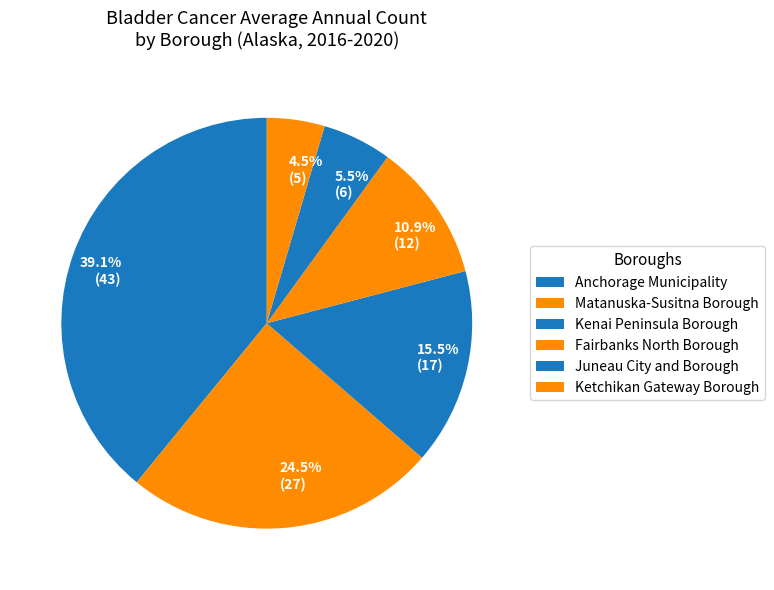

Between Ketchikan Gateway Borough and Kenai Peninsula Borough, which is larger?

Kenai Peninsula Borough